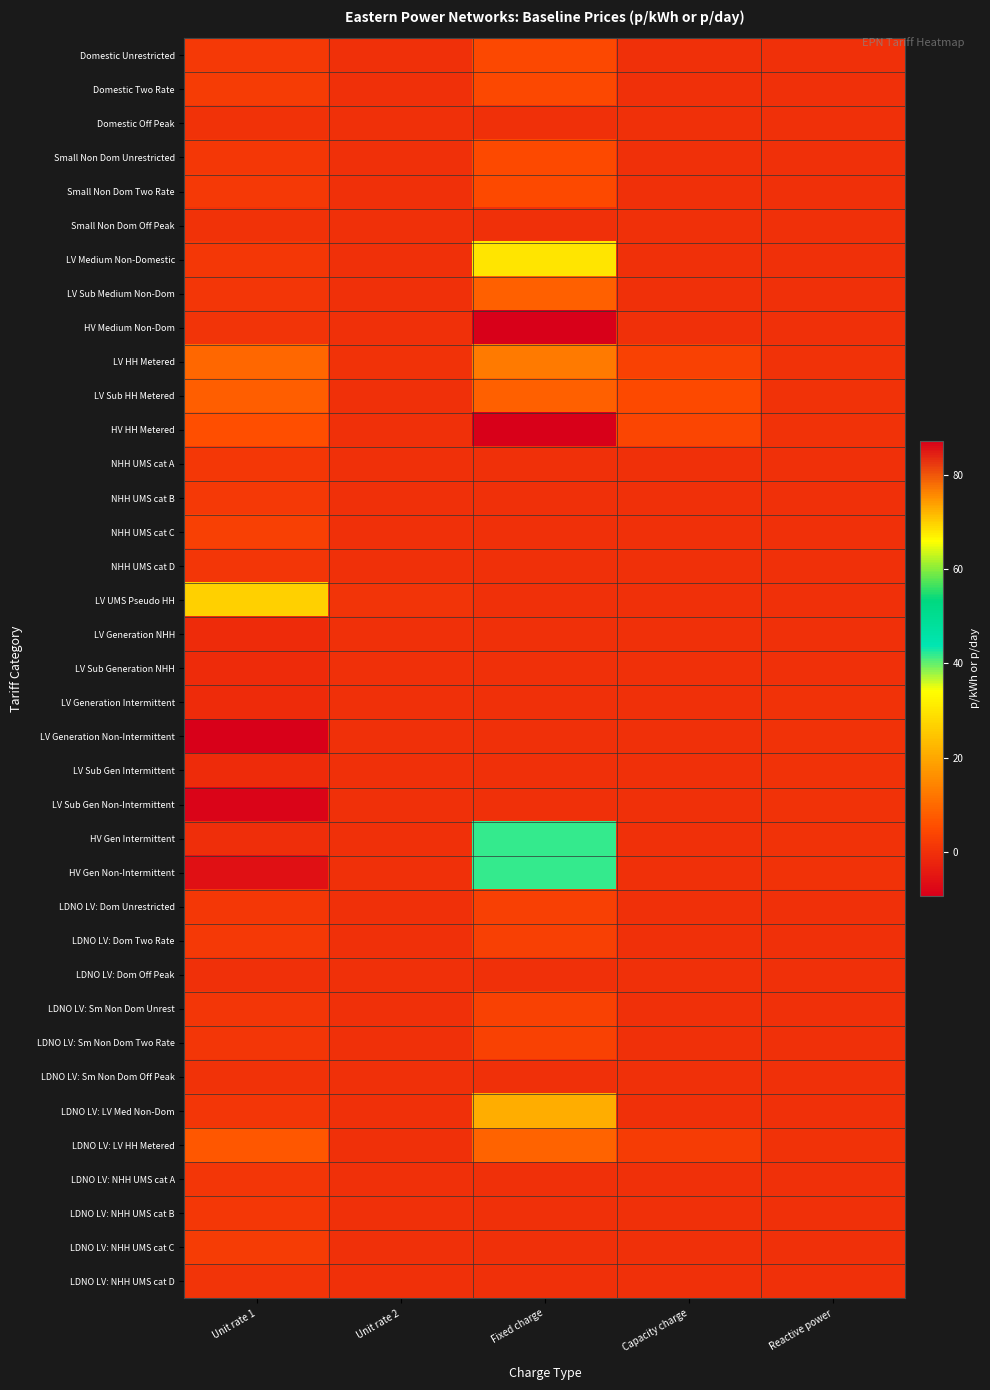

Reading left to right, extract all data points from this chart.

Domestic Unrestricted: Unit rate 1=2.0	Unit rate 2=0.0	Fixed charge=4.4	Capacity charge=0.0	Reactive power=0.0
Domestic Two Rate: Unit rate 1=2.4	Unit rate 2=0.1	Fixed charge=4.4	Capacity charge=0.0	Reactive power=0.0
Domestic Off Peak: Unit rate 1=0.2	Unit rate 2=0.0	Fixed charge=0.0	Capacity charge=0.0	Reactive power=0.0
Small Non Dom Unrestricted: Unit rate 1=1.5	Unit rate 2=0.0	Fixed charge=4.7	Capacity charge=0.0	Reactive power=0.0
Small Non Dom Two Rate: Unit rate 1=1.8	Unit rate 2=0.1	Fixed charge=4.7	Capacity charge=0.0	Reactive power=0.0
Small Non Dom Off Peak: Unit rate 1=0.2	Unit rate 2=0.0	Fixed charge=0.0	Capacity charge=0.0	Reactive power=0.0
LV Medium Non-Domestic: Unit rate 1=1.7	Unit rate 2=0.1	Fixed charge=30.1	Capacity charge=0.0	Reactive power=0.0
LV Sub Medium Non-Dom: Unit rate 1=1.0	Unit rate 2=0.1	Fixed charge=8.8	Capacity charge=0.0	Reactive power=0.0
HV Medium Non-Dom: Unit rate 1=0.6	Unit rate 2=0.0	Fixed charge=87.2	Capacity charge=0.0	Reactive power=0.0
LV HH Metered: Unit rate 1=9.9	Unit rate 2=0.2	Fixed charge=12.8	Capacity charge=3.2	Reactive power=0.3
LV Sub HH Metered: Unit rate 1=8.2	Unit rate 2=0.1	Fixed charge=8.8	Capacity charge=5.0	Reactive power=0.2
HV HH Metered: Unit rate 1=5.8	Unit rate 2=0.1	Fixed charge=87.2	Capacity charge=4.2	Reactive power=0.2
NHH UMS cat A: Unit rate 1=1.4	Unit rate 2=0.0	Fixed charge=0.0	Capacity charge=0.0	Reactive power=0.0
NHH UMS cat B: Unit rate 1=1.9	Unit rate 2=0.0	Fixed charge=0.0	Capacity charge=0.0	Reactive power=0.0
NHH UMS cat C: Unit rate 1=3.1	Unit rate 2=0.0	Fixed charge=0.0	Capacity charge=0.0	Reactive power=0.0
NHH UMS cat D: Unit rate 1=1.0	Unit rate 2=0.0	Fixed charge=0.0	Capacity charge=0.0	Reactive power=0.0
LV UMS Pseudo HH: Unit rate 1=26.7	Unit rate 2=0.6	Fixed charge=0.0	Capacity charge=0.0	Reactive power=0.0
LV Generation NHH: Unit rate 1=-0.9	Unit rate 2=0.0	Fixed charge=0.0	Capacity charge=0.0	Reactive power=0.0
LV Sub Generation NHH: Unit rate 1=-0.8	Unit rate 2=0.0	Fixed charge=0.0	Capacity charge=0.0	Reactive power=0.0
LV Generation Intermittent: Unit rate 1=-0.9	Unit rate 2=0.0	Fixed charge=0.0	Capacity charge=0.0	Reactive power=0.3
LV Generation Non-Intermittent: Unit rate 1=-9.3	Unit rate 2=-0.2	Fixed charge=0.0	Capacity charge=0.0	Reactive power=0.3
LV Sub Gen Intermittent: Unit rate 1=-0.8	Unit rate 2=0.0	Fixed charge=0.0	Capacity charge=0.0	Reactive power=0.3
LV Sub Gen Non-Intermittent: Unit rate 1=-8.4	Unit rate 2=-0.1	Fixed charge=0.0	Capacity charge=0.0	Reactive power=0.3
HV Gen Intermittent: Unit rate 1=-0.6	Unit rate 2=0.0	Fixed charge=41.7	Capacity charge=0.0	Reactive power=0.2
HV Gen Non-Intermittent: Unit rate 1=-6.2	Unit rate 2=-0.1	Fixed charge=41.7	Capacity charge=0.0	Reactive power=0.2
LDNO LV: Dom Unrestricted: Unit rate 1=1.4	Unit rate 2=0.0	Fixed charge=3.1	Capacity charge=0.0	Reactive power=0.0
LDNO LV: Dom Two Rate: Unit rate 1=1.7	Unit rate 2=0.1	Fixed charge=3.1	Capacity charge=0.0	Reactive power=0.0
LDNO LV: Dom Off Peak: Unit rate 1=0.1	Unit rate 2=0.0	Fixed charge=0.0	Capacity charge=0.0	Reactive power=0.0
LDNO LV: Sm Non Dom Unrest: Unit rate 1=1.0	Unit rate 2=0.0	Fixed charge=3.3	Capacity charge=0.0	Reactive power=0.0
LDNO LV: Sm Non Dom Two Rate: Unit rate 1=1.3	Unit rate 2=0.1	Fixed charge=3.3	Capacity charge=0.0	Reactive power=0.0
LDNO LV: Sm Non Dom Off Peak: Unit rate 1=0.2	Unit rate 2=0.0	Fixed charge=0.0	Capacity charge=0.0	Reactive power=0.0
LDNO LV: LV Med Non-Dom: Unit rate 1=1.2	Unit rate 2=0.1	Fixed charge=21.2	Capacity charge=0.0	Reactive power=0.0
LDNO LV: LV HH Metered: Unit rate 1=7.0	Unit rate 2=0.1	Fixed charge=9.0	Capacity charge=2.3	Reactive power=0.2
LDNO LV: NHH UMS cat A: Unit rate 1=1.0	Unit rate 2=0.0	Fixed charge=0.0	Capacity charge=0.0	Reactive power=0.0
LDNO LV: NHH UMS cat B: Unit rate 1=1.4	Unit rate 2=0.0	Fixed charge=0.0	Capacity charge=0.0	Reactive power=0.0
LDNO LV: NHH UMS cat C: Unit rate 1=2.2	Unit rate 2=0.0	Fixed charge=0.0	Capacity charge=0.0	Reactive power=0.0
LDNO LV: NHH UMS cat D: Unit rate 1=0.7	Unit rate 2=0.0	Fixed charge=0.0	Capacity charge=0.0	Reactive power=0.0